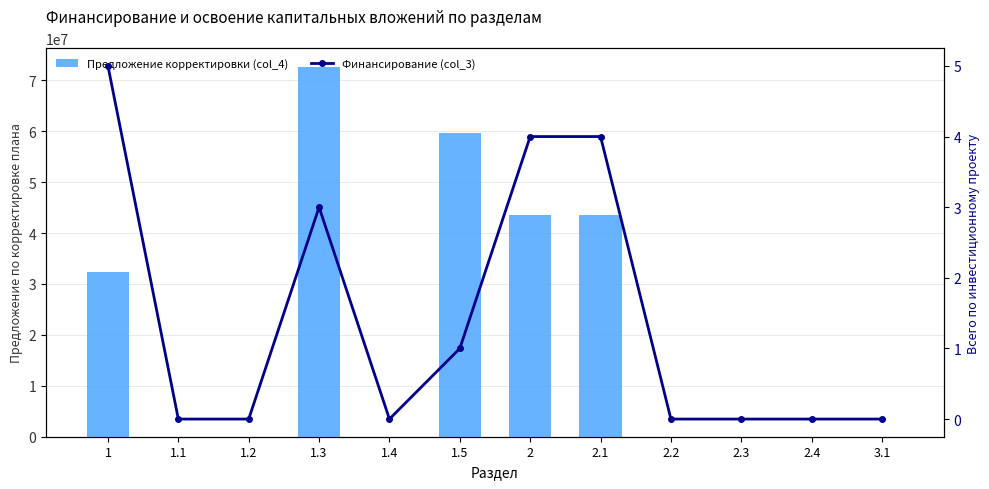

At which label does Финансирование (col_3) reach its peak?

1